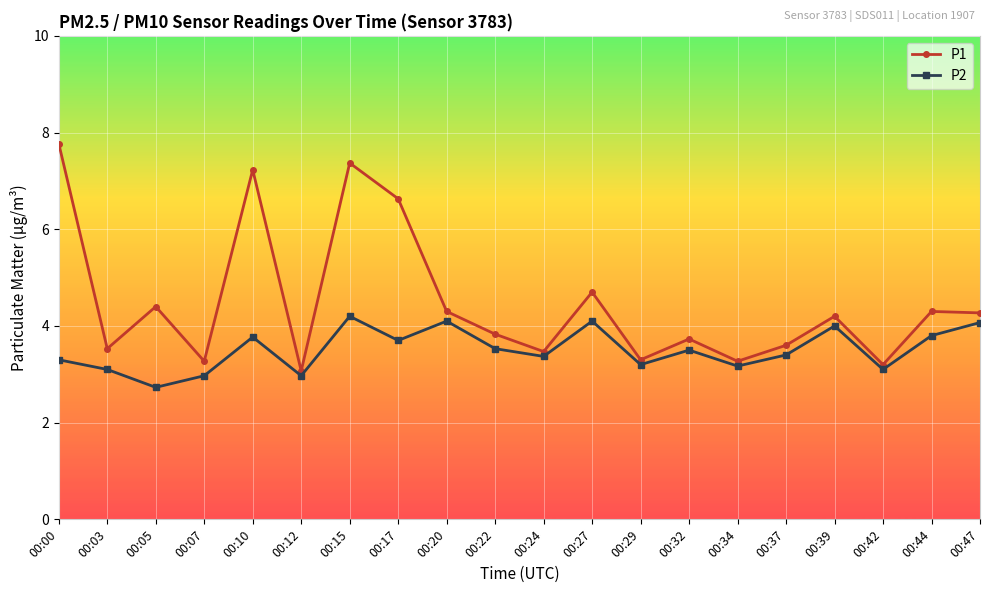

Reading left to right, transcribe all the data shown in this chart.

P1: 7.8	3.5	4.4	3.3	7.2	3.1	7.4	6.6	4.3	3.8	3.5	4.7	3.3	3.7	3.3	3.6	4.2	3.2	4.3	4.3
P2: 3.3	3.1	2.7	3.0	3.8	3.0	4.2	3.7	4.1	3.5	3.4	4.1	3.2	3.5	3.2	3.4	4.0	3.1	3.8	4.1